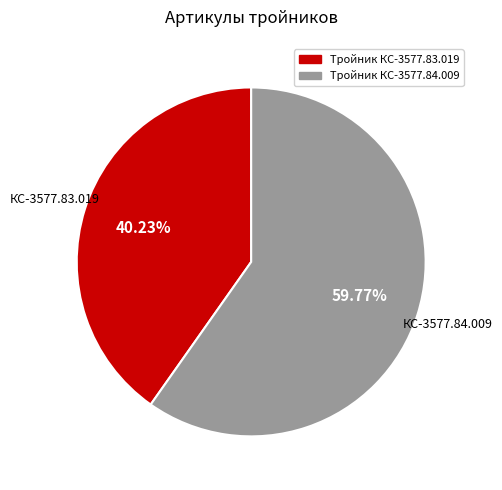

Combined, what portion of the pie is Тройник КС-3577.84.009 and Тройник КС-3577.83.019?

100.0%